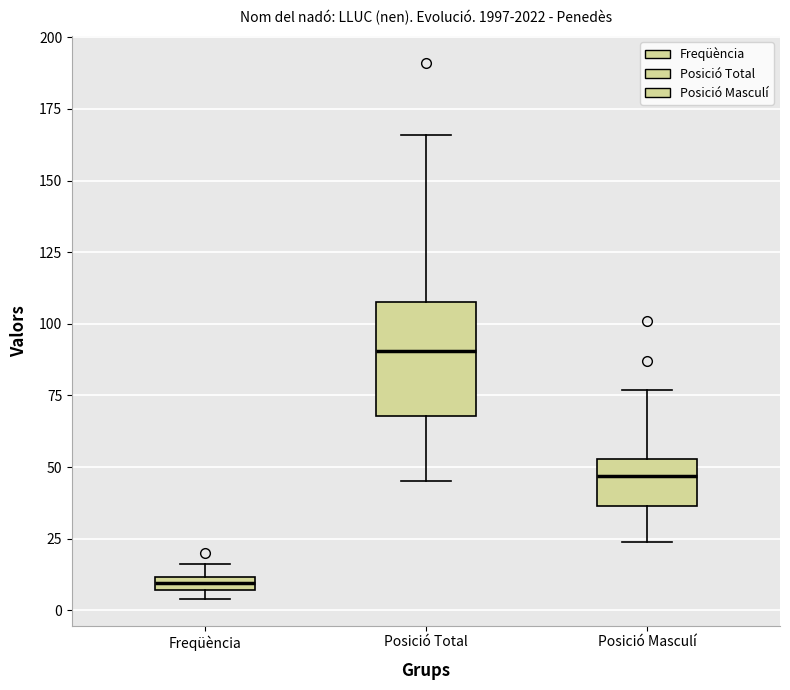

Where is the lower edge of the box for Freqüència on the y-axis? The values are not printed on the chart, so give them approximately, as read against the axis.

5